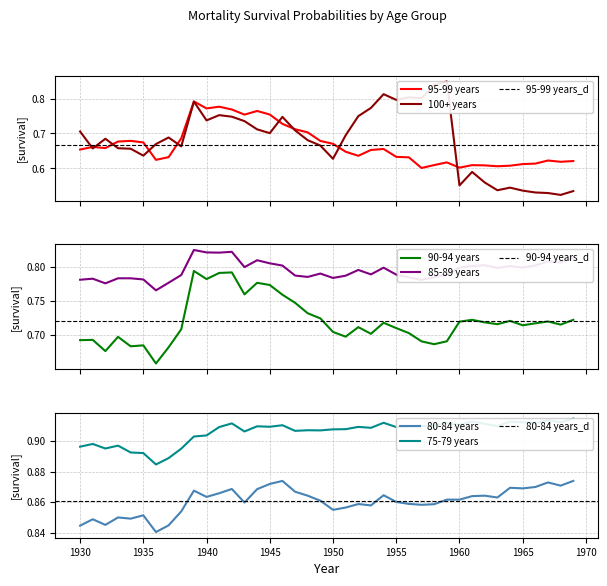

How many intersections are there between 100+ years and 85-89 years?

2